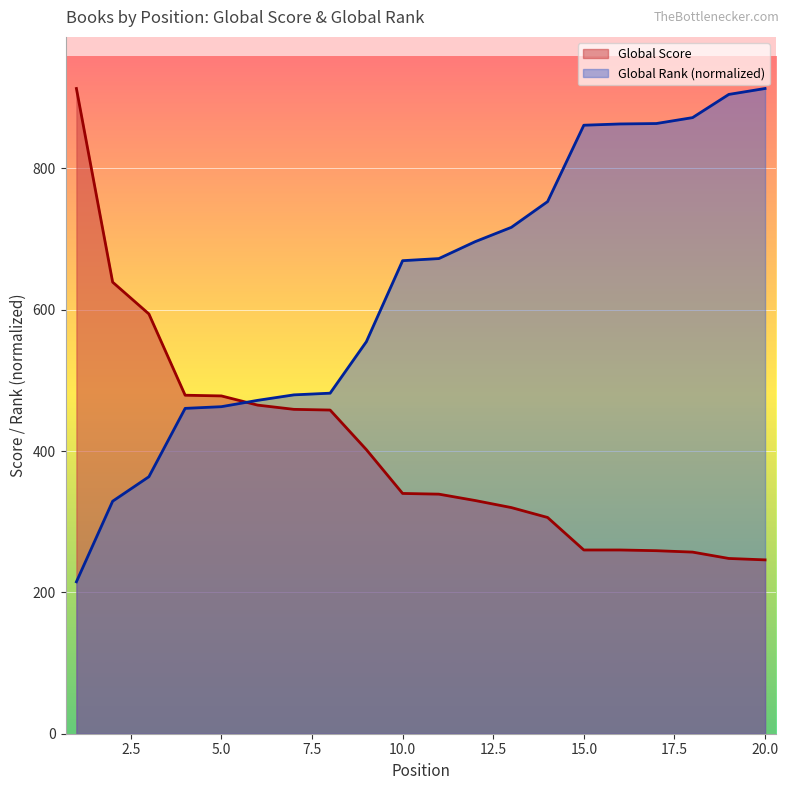

Where do Global Score and Global Rank first cross each other?

5 and 6